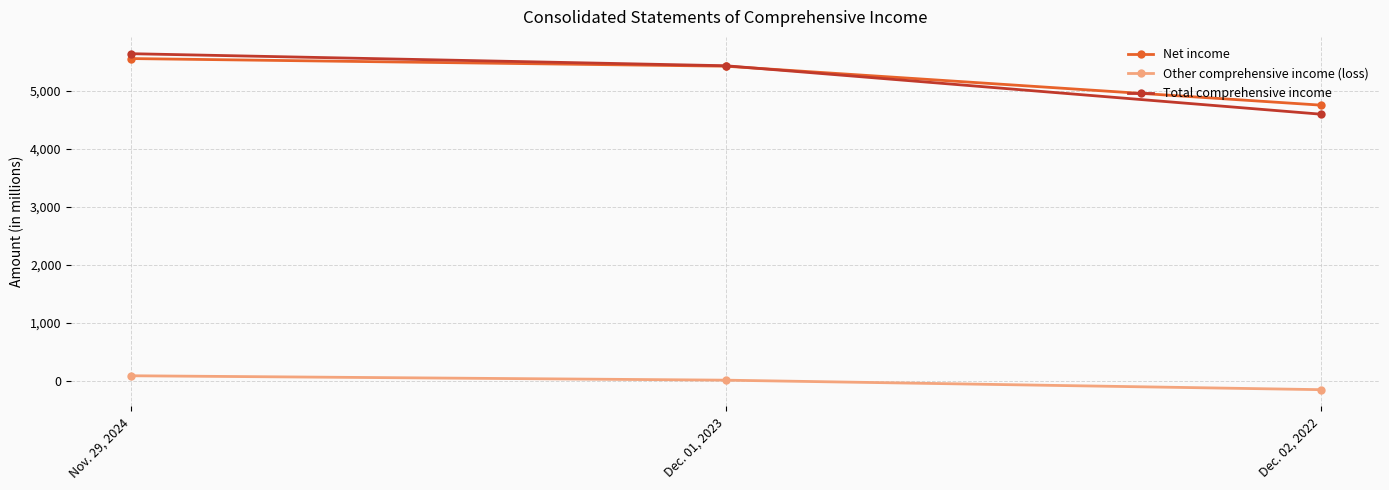

At which category is the sum across all series the highest?

Nov. 29, 2024